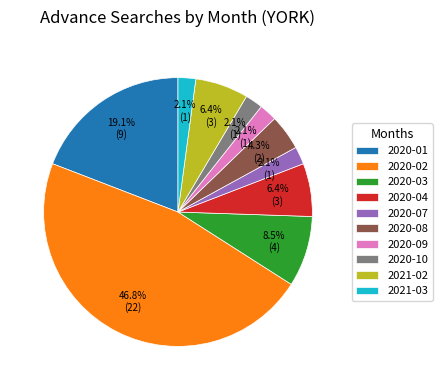

To the nearest percent, what portion does 2020-07 represent?

2%